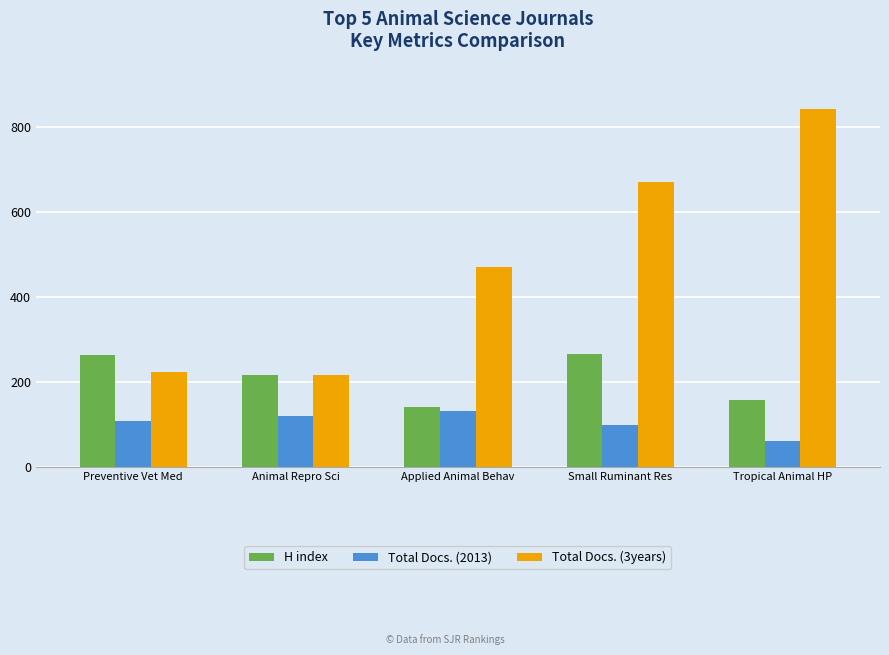

Which label corresponds to the largest value in the chart?

Tropical Animal HP